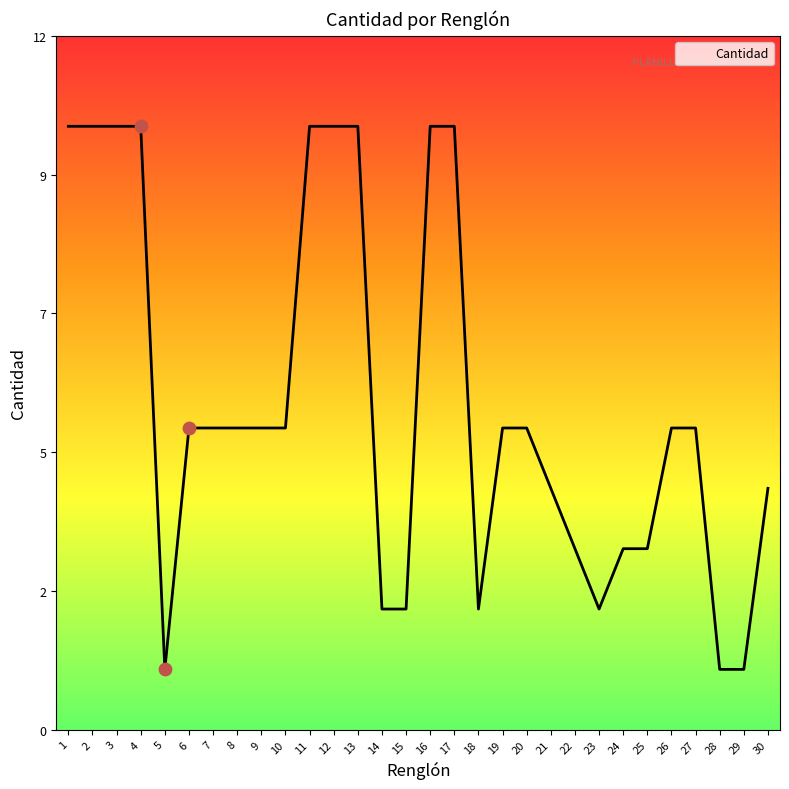

Approximately how many times larger is the value at 16 compared to 5?

10.0